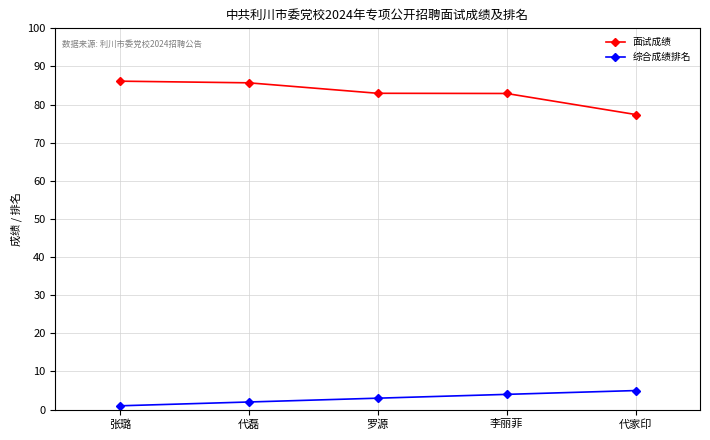

What position from the right is 李丽菲?

2